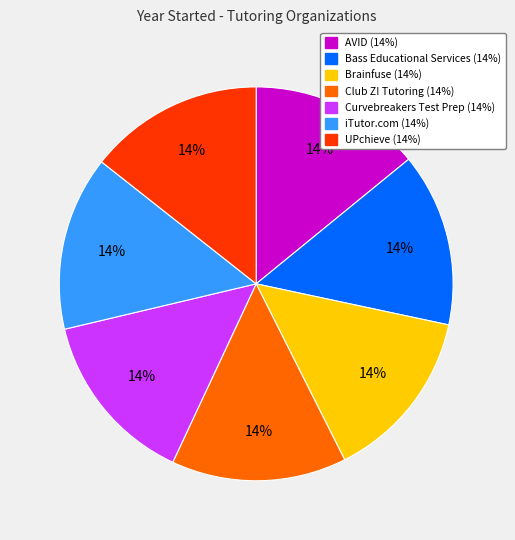

To the nearest percent, what is the combined percentage of Bass Educational Services and iTutor.com?

29%